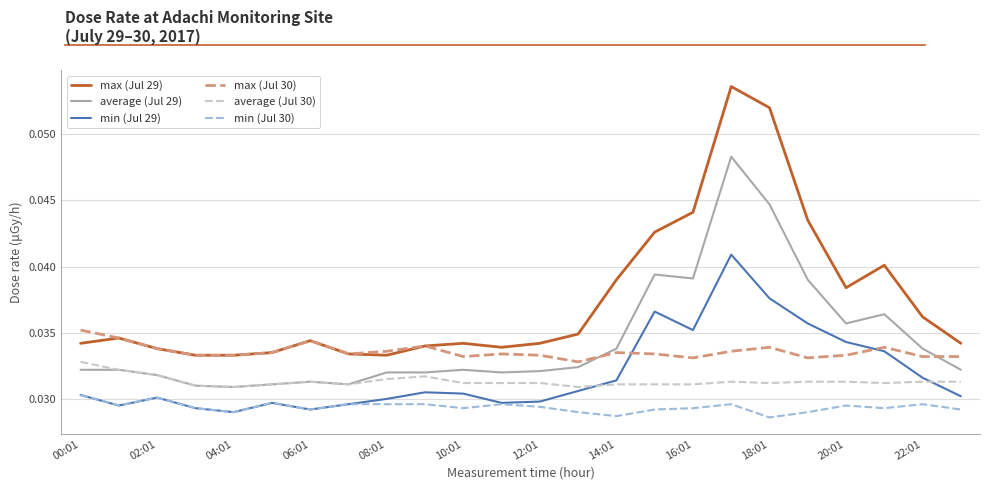

What are all the series names shown in the legend?

max (Jul 29), average (Jul 29), min (Jul 29), max (Jul 30), average (Jul 30), min (Jul 30)